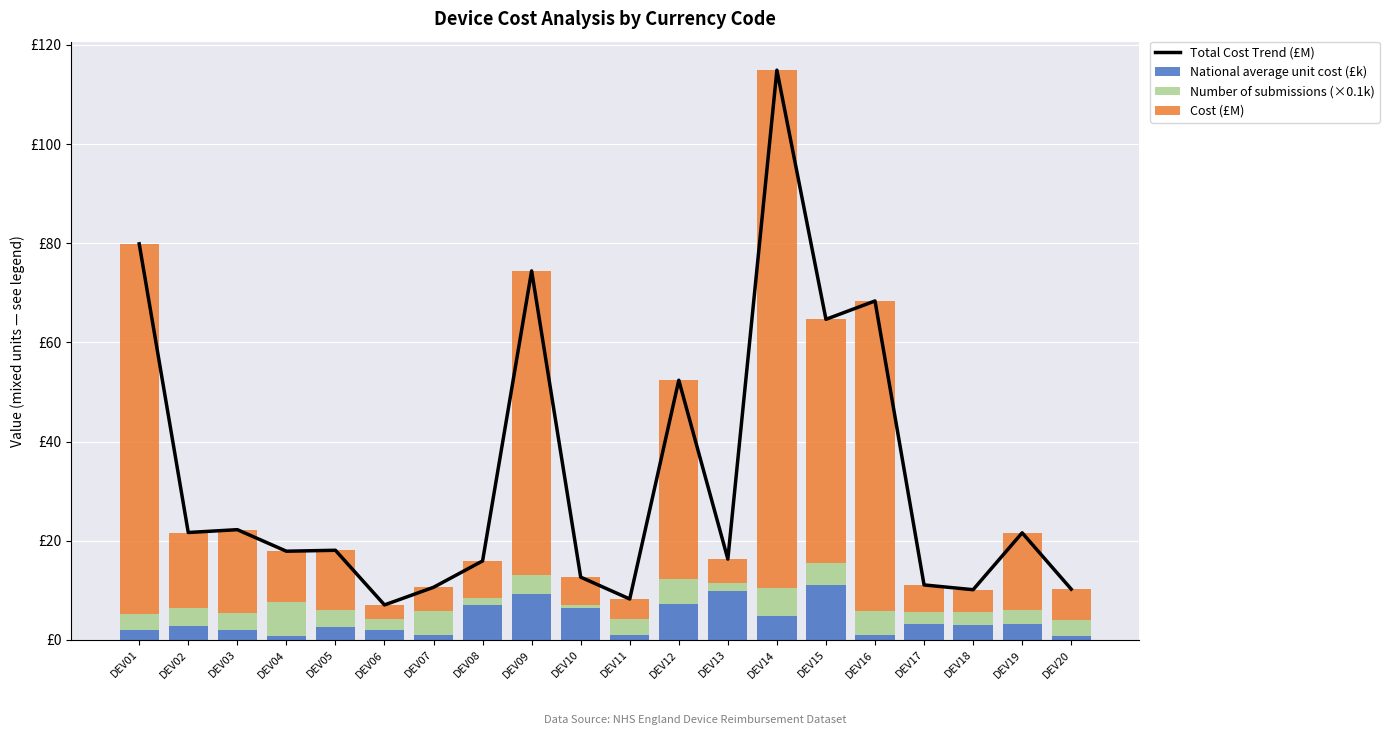

What is the total value across all series at DEV14?

229.8